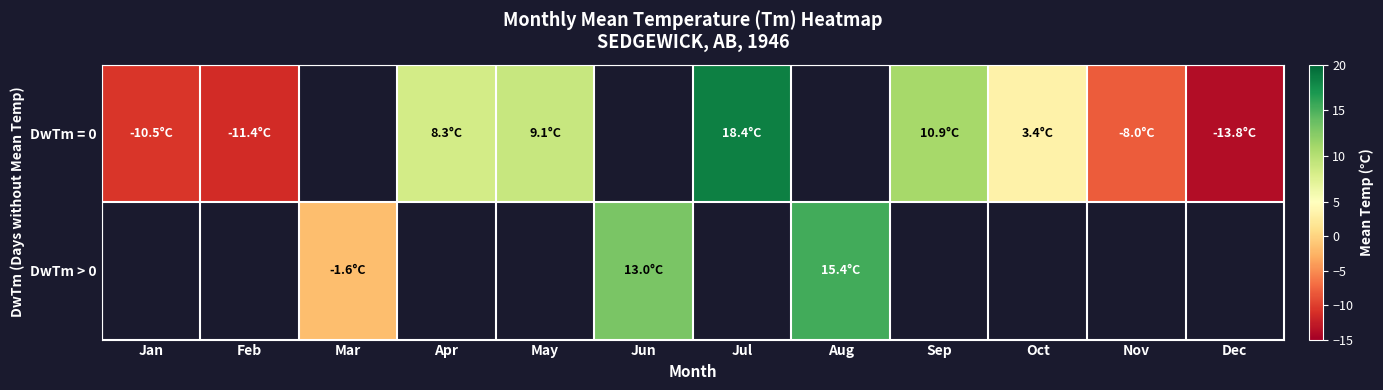

Count the number of categories in the chart.

12